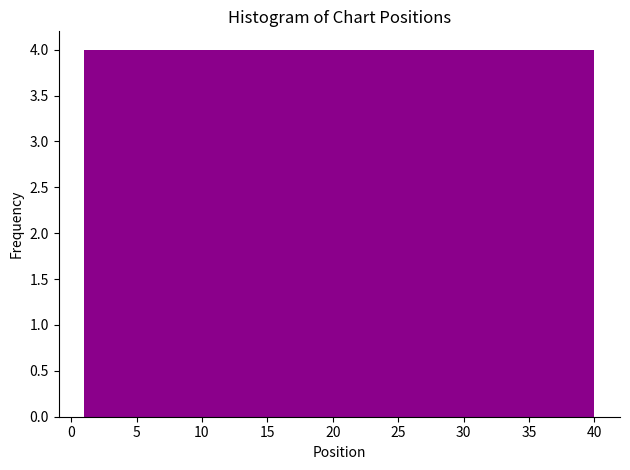

Reading left to right, transcribe this chart: for each bar, give the range it covers on the x-axis and its height. Neither the bar edges nor the heights are printed on the chart, so give them approximately, as read against the axes.

1.0 to 4.9: 4
4.9 to 8.8: 4
8.8 to 12.7: 4
12.7 to 16.6: 4
16.6 to 20.5: 4
20.5 to 24.4: 4
24.4 to 28.3: 4
28.3 to 32.2: 4
32.2 to 36.1: 4
36.1 to 40.0: 4